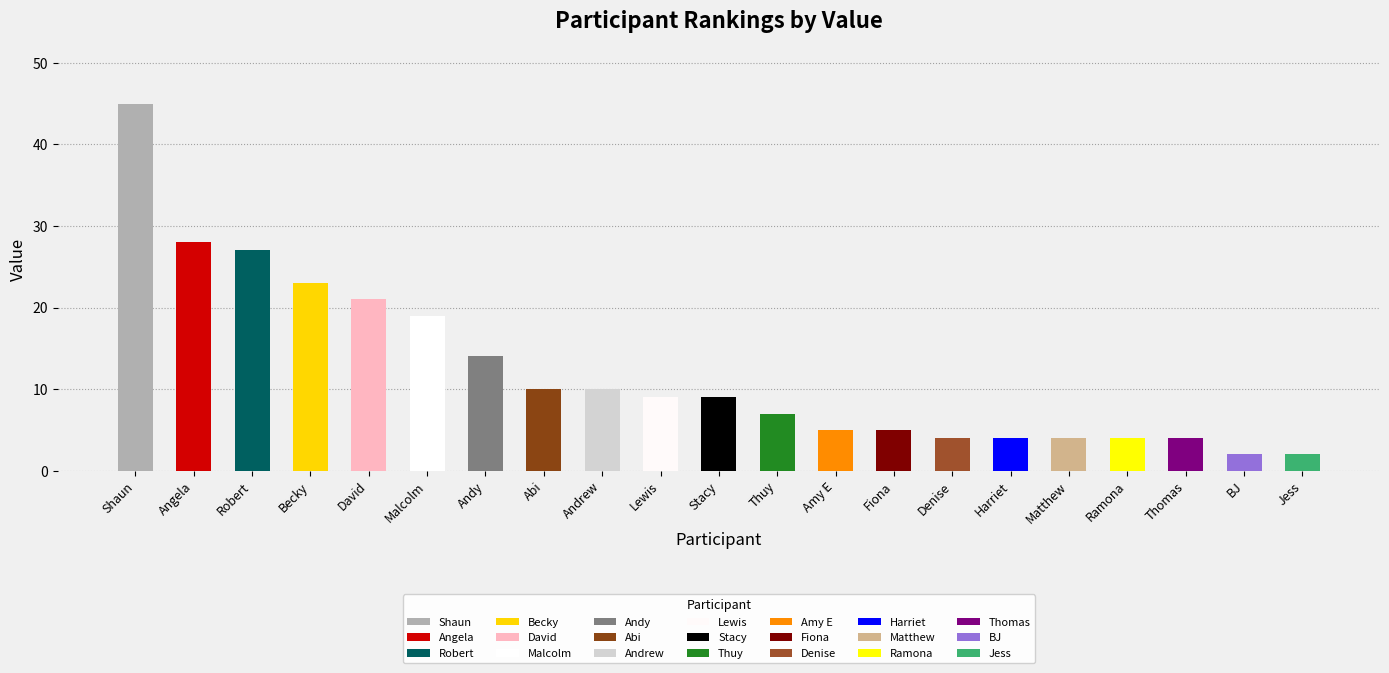

What is the value of the 19th bar from the left?

4